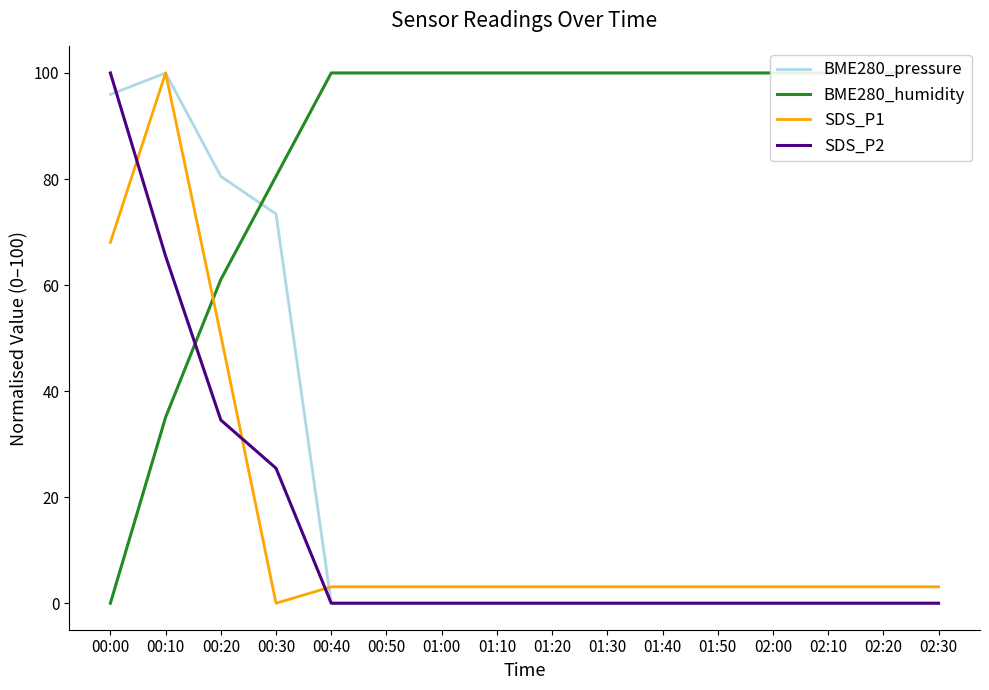

Which series has the largest range (max minus min)?

BME280_pressure